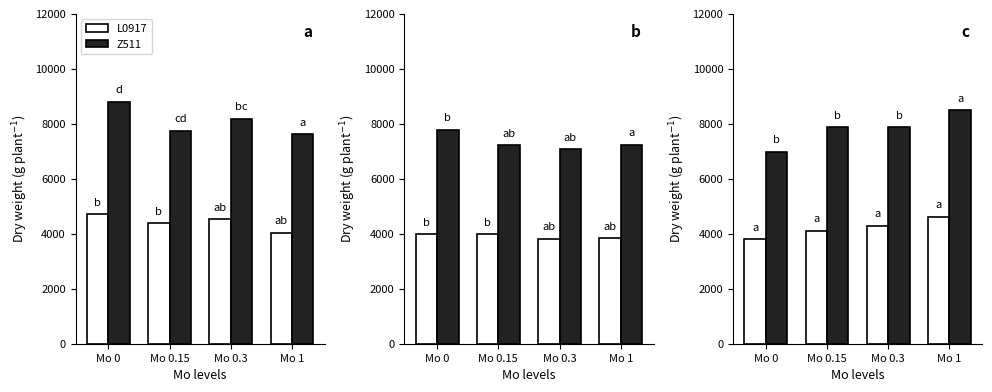

How many bars are there in each group?

2